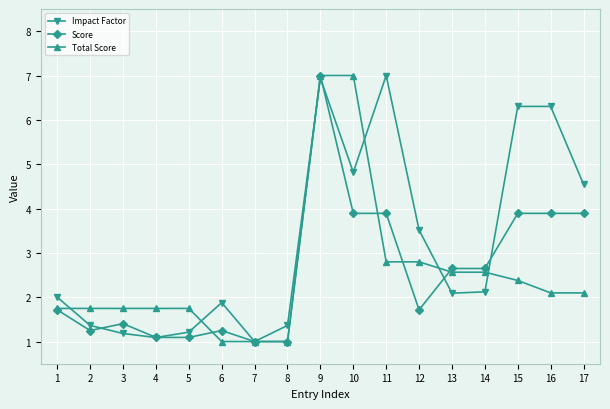

Is it true that Score equals 1.2 at 6?

True